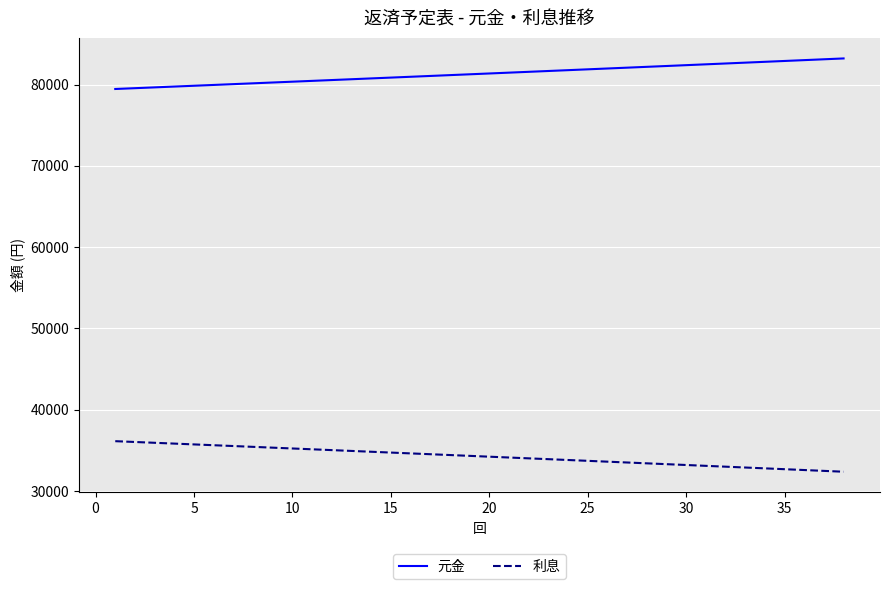

What is the smallest value displayed?

32366.2